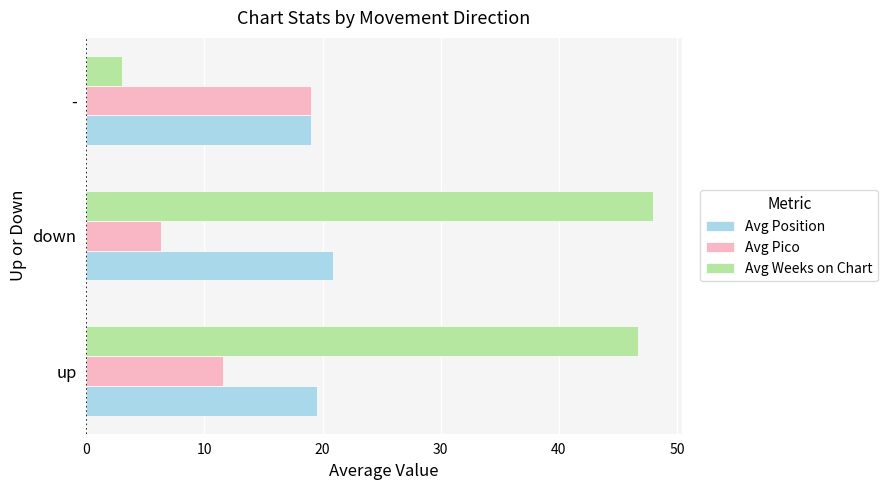

Which series has the largest range (max minus min)?

Avg Weeks on Chart